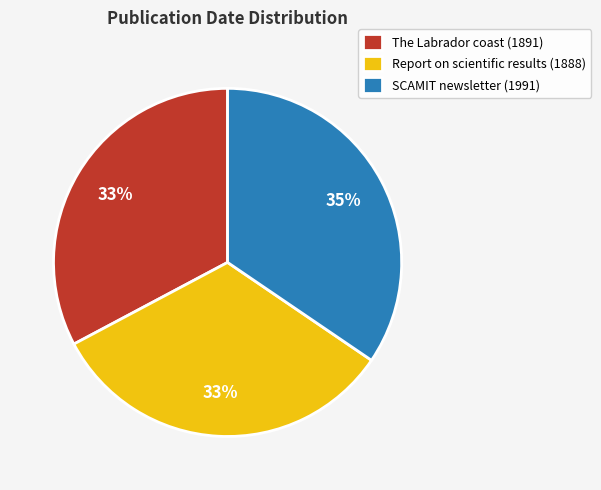

Is the sum of The Labrador coast (1891) and SCAMIT newsletter (1991) greater than half?

Yes